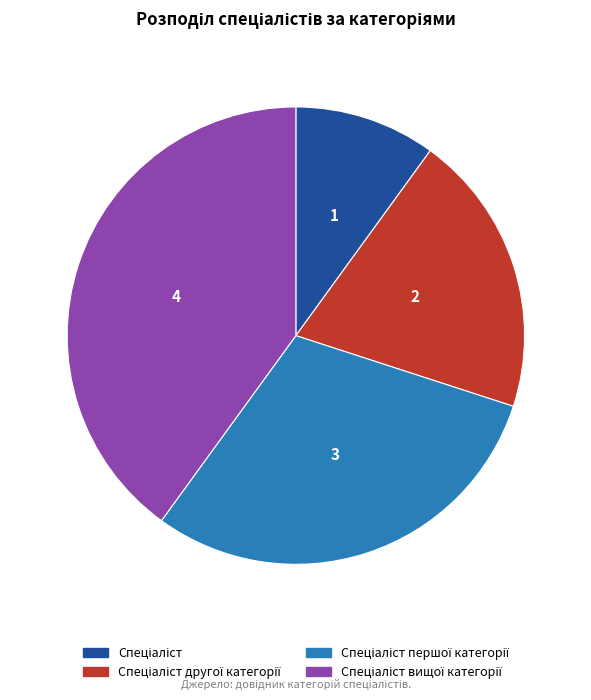

Is there any slice that represents more than half of the pie?

No